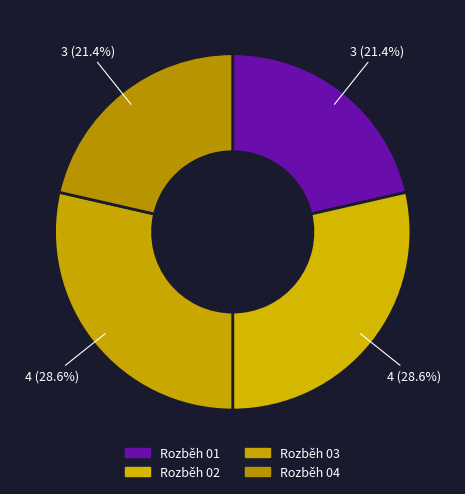

Count the number of slices in the pie.

4